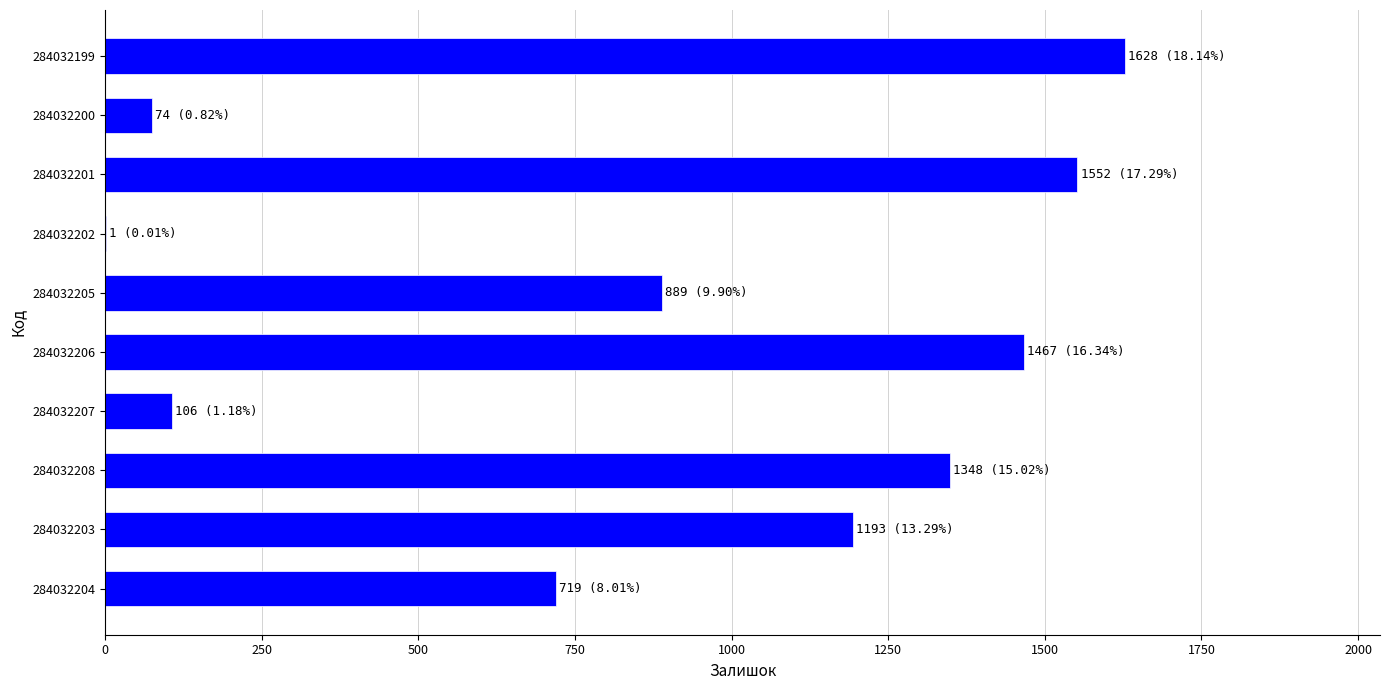

What is the sum of the values at 284032203 and 284032205?

2082